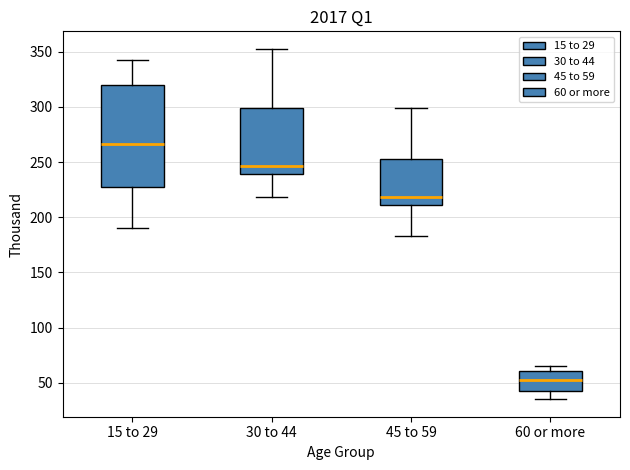

Comparing the boxes themselves (not the whiskers), which one is the tallest?

15 to 29